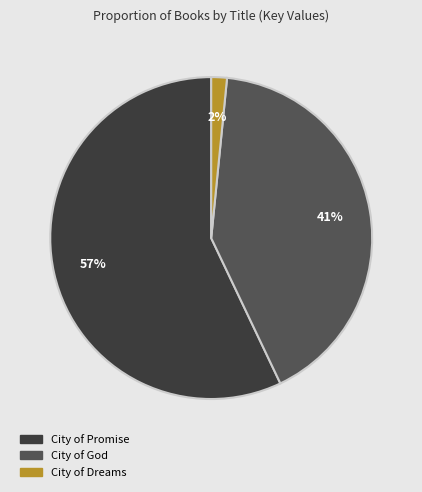

Is there any slice that represents more than half of the pie?

Yes